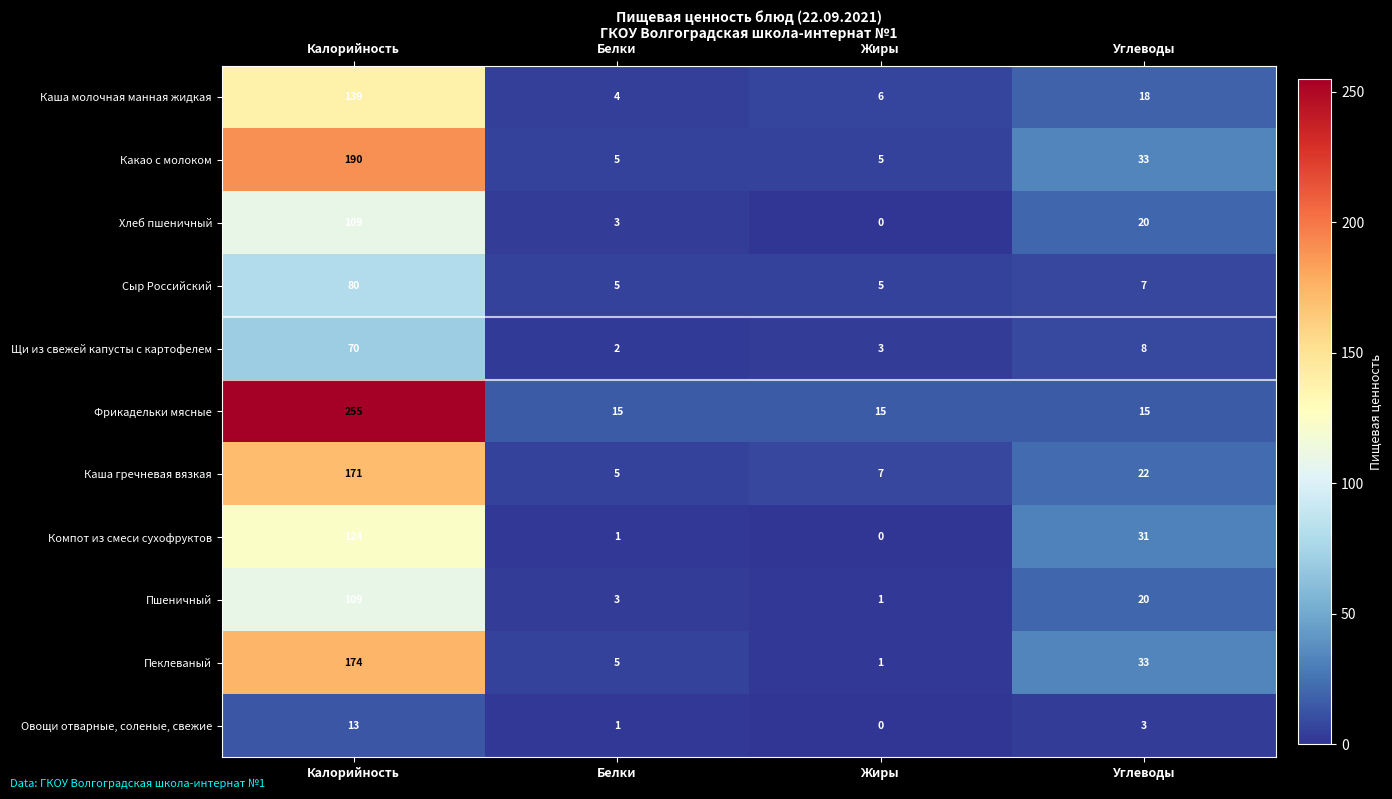

At how many categories does at least one series exceed 191?

1